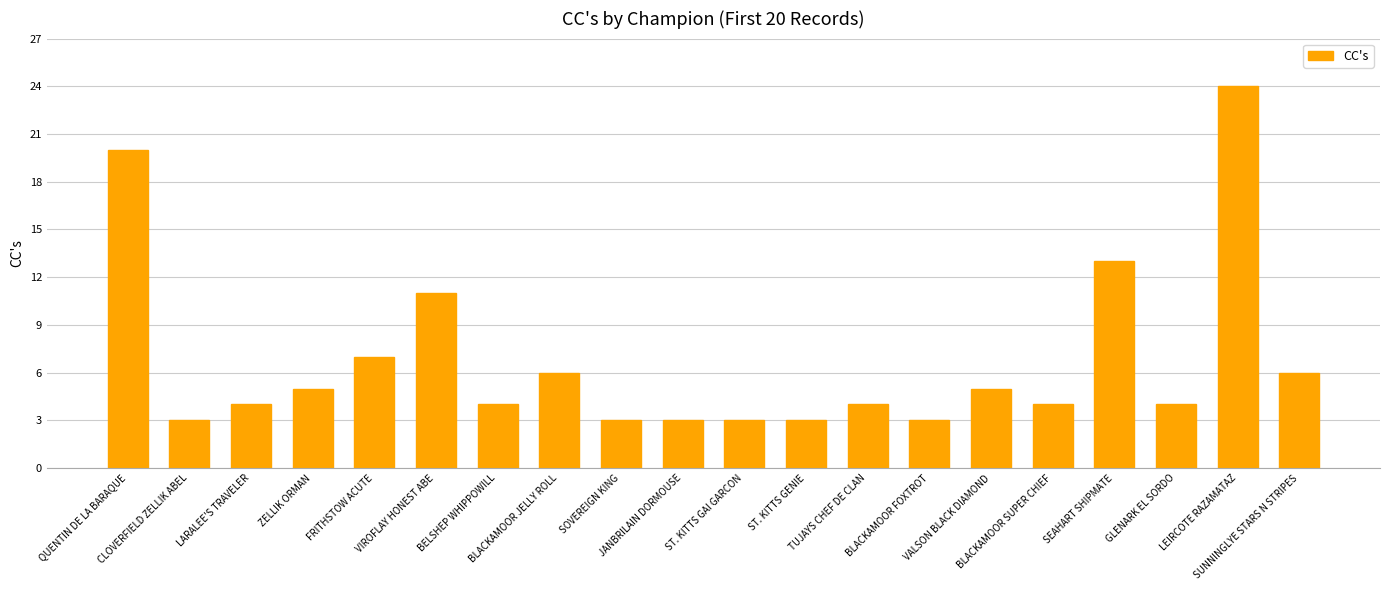

What is the smallest value displayed?

3